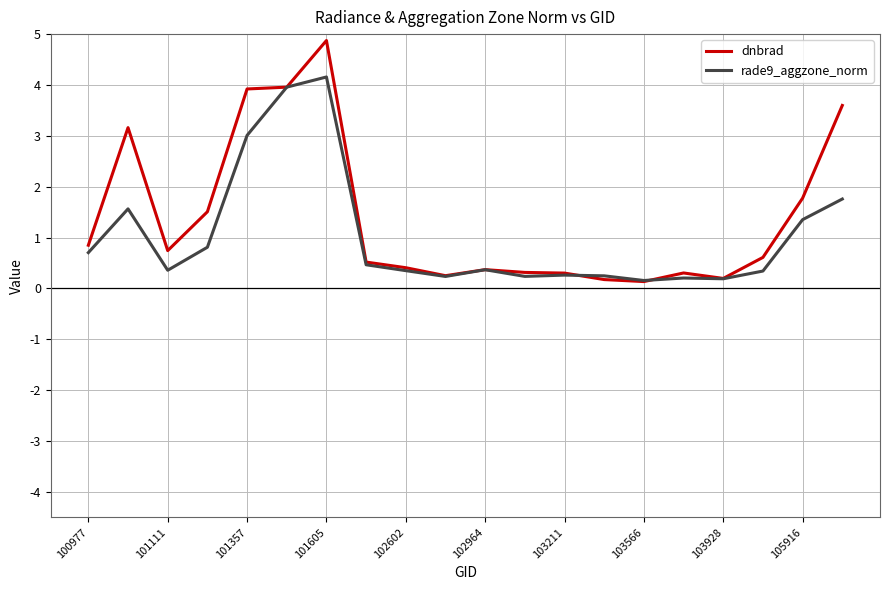

What is the highest value of the dnbrad series?

4.9